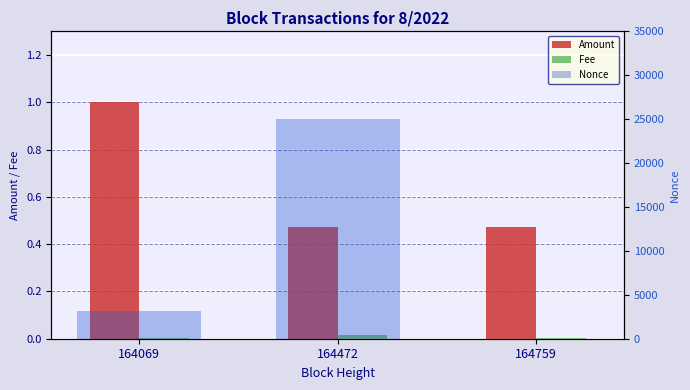

Reading right to left, list all the values displayed in this chart.

Amount: 0.5	0.5	1.0
Fee: 0.0	0.0	0.0
Nonce: 0.0	25059.0	3136.0